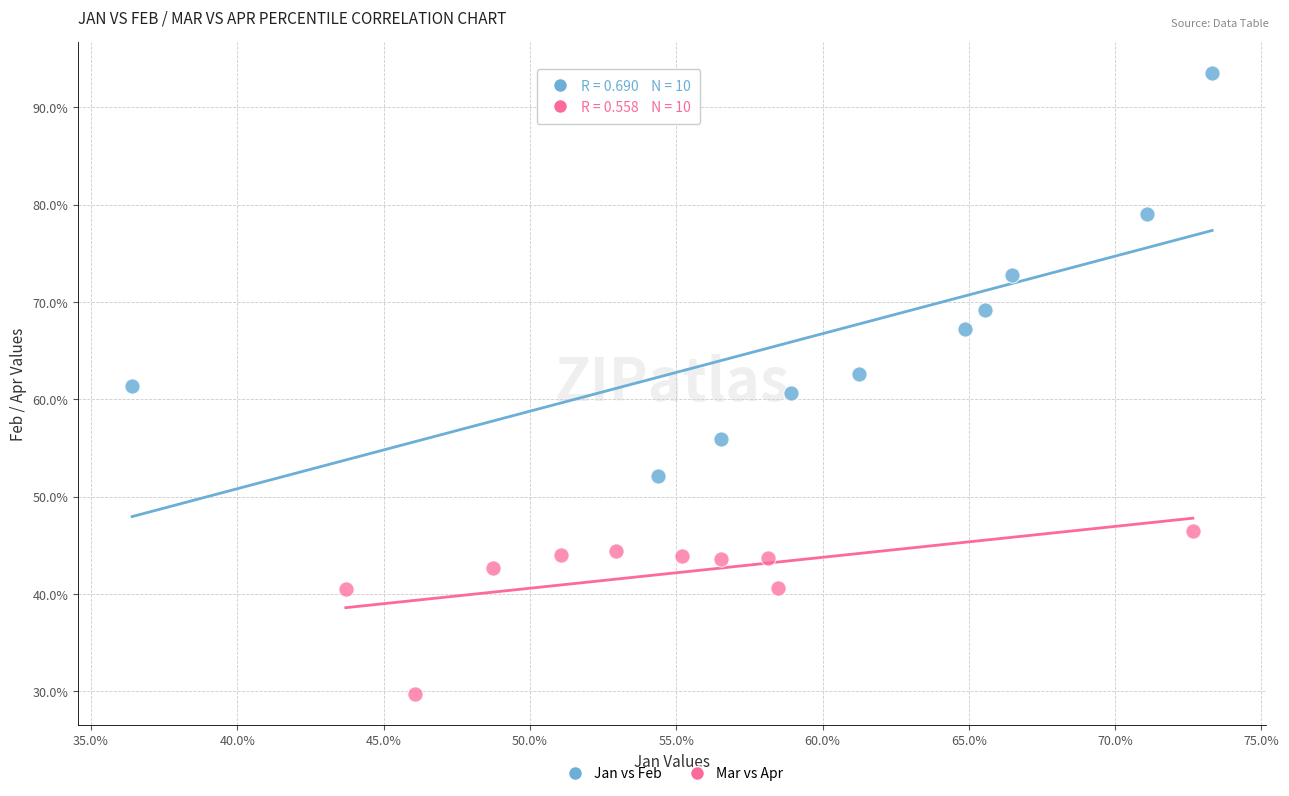

Which series reaches the maximum Y coordinate?

Jan vs Feb